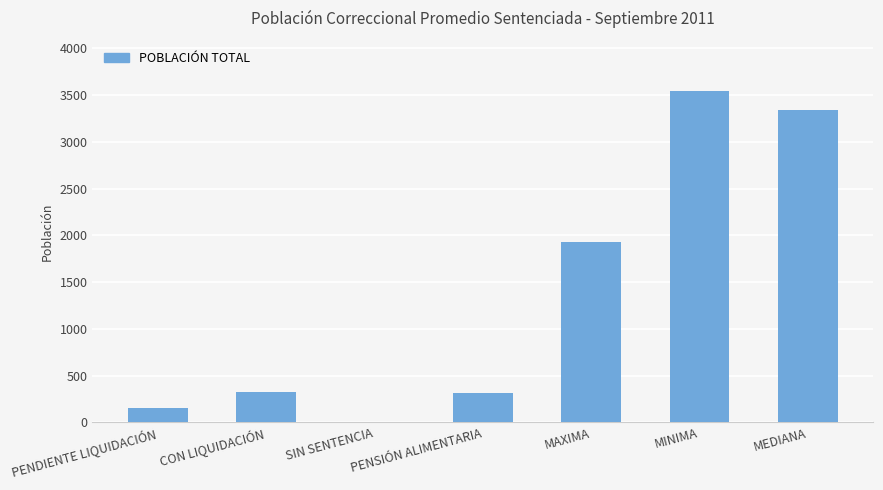

The chart shows a value of 0.0 at SIN SENTENCIA. True or false?

True